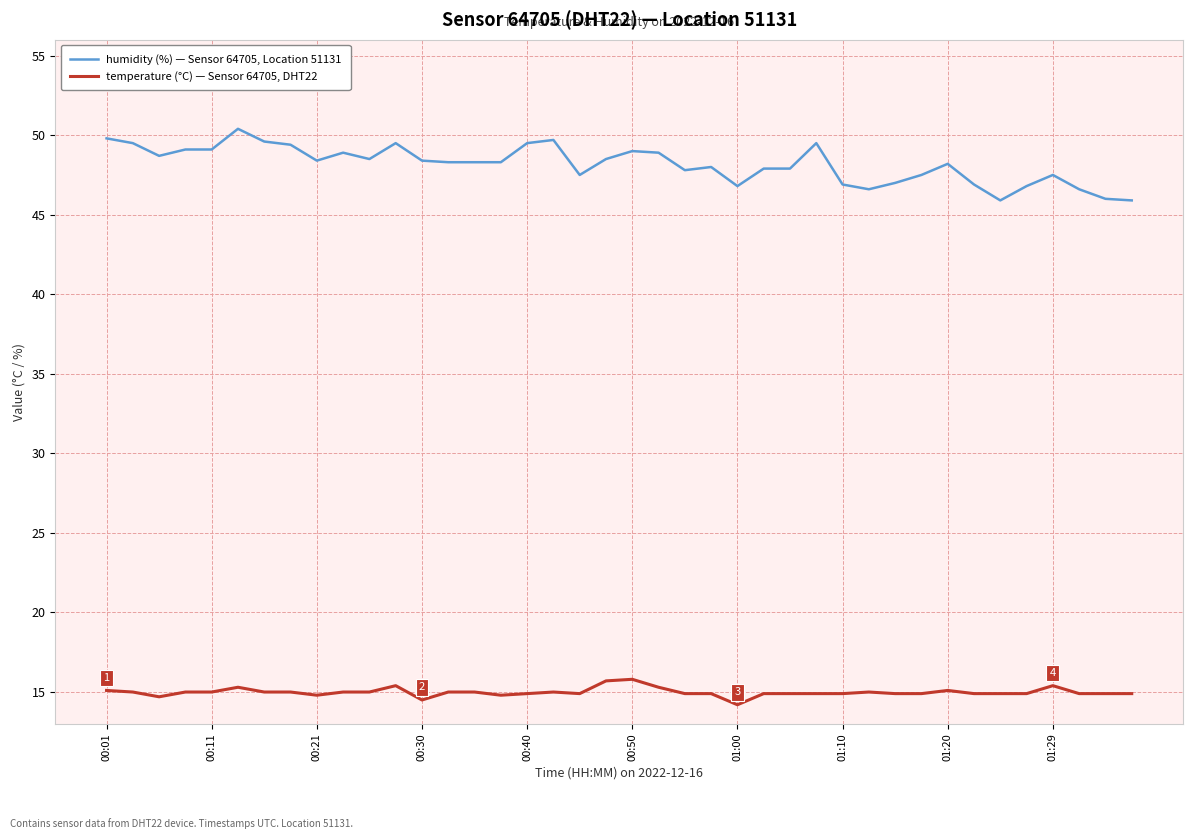

What is the difference between the maximum and minimum values in the humidity (%) — Sensor 64705, Location 51131 series?

4.5